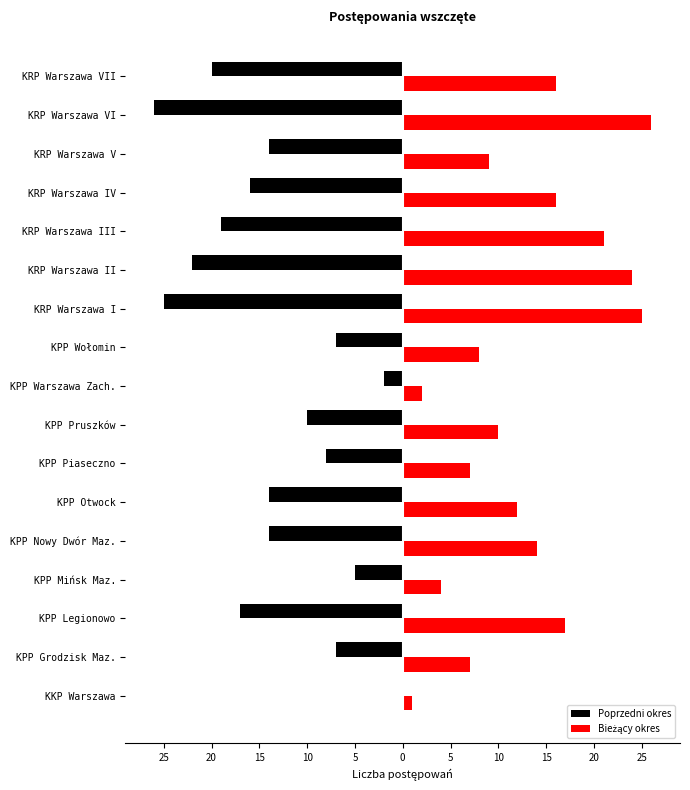

What is the difference between the maximum and minimum values in the Bieżący okres series?

25